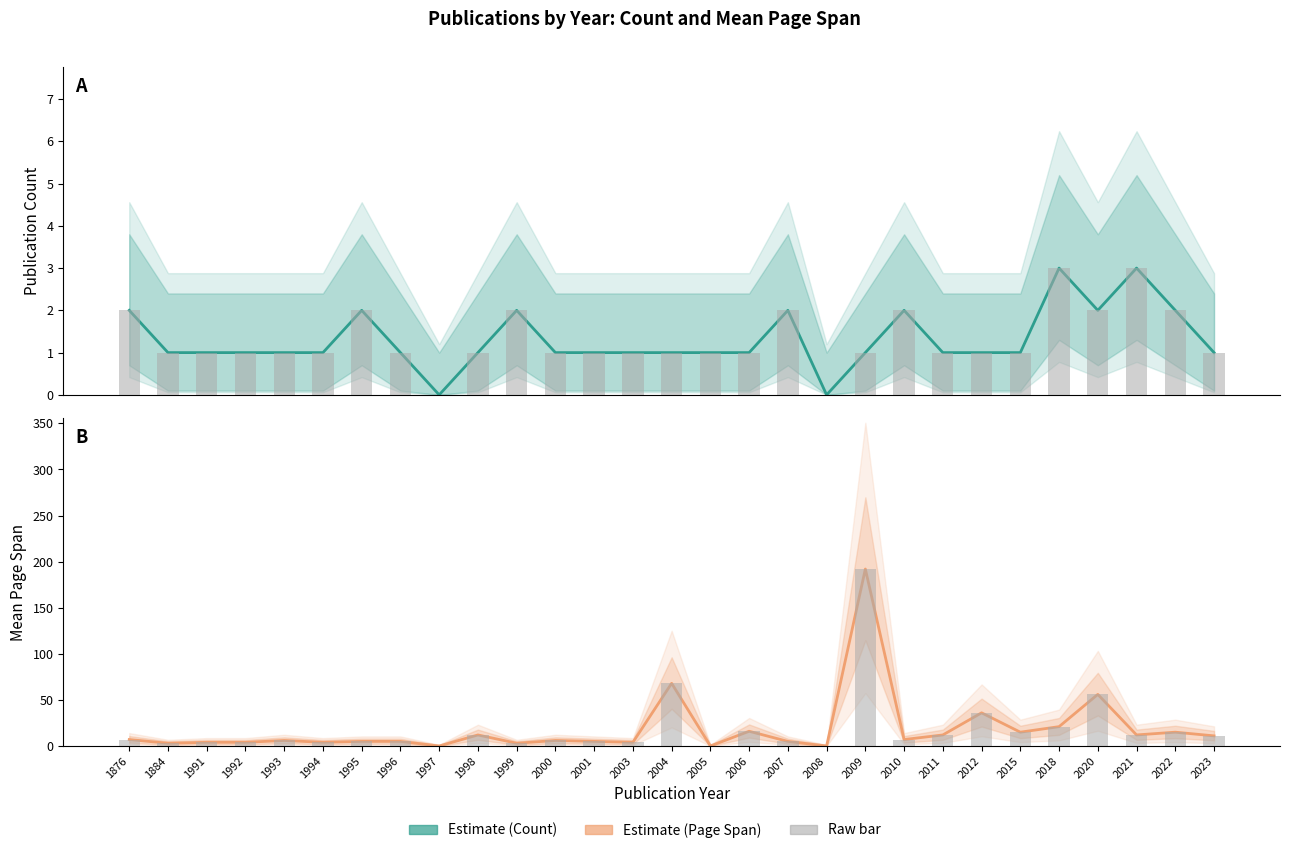

Reading left to right, list all the values displayed in this chart.

Estimate: 1876=2	1884=1	1991=1	1992=1	1993=1	1994=1	1995=2	1996=1	1997=0	1998=1	1999=2	2000=1	2001=1	2003=1	2004=1	2005=1	2006=1	2007=2	2008=0	2009=1	2010=2	2011=1	2012=1	2015=1	2018=3	2020=2	2021=3	2022=2	2023=1
Estimate based on partial data: 1876=7	1884=3	1991=4	1992=4	1993=6	1994=4	1995=5	1996=5	1997=0	1998=12	1999=3	2000=6	2001=5	2003=4	2004=68	2005=0	2006=16	2007=5	2008=0	2009=192	2010=7	2011=12	2012=36	2015=15	2018=21	2020=56	2021=12	2022=15	2023=11